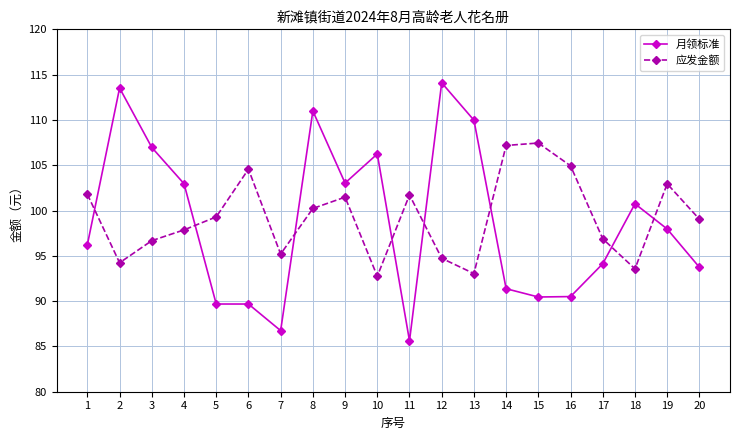

True or false: 应发金额 has more than 2 interior local peaks.

True